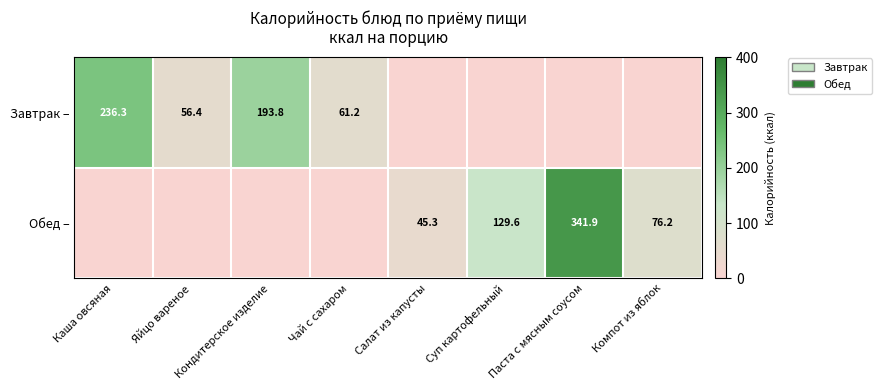

Which label corresponds to the smallest value in the chart?

Салат из капусты